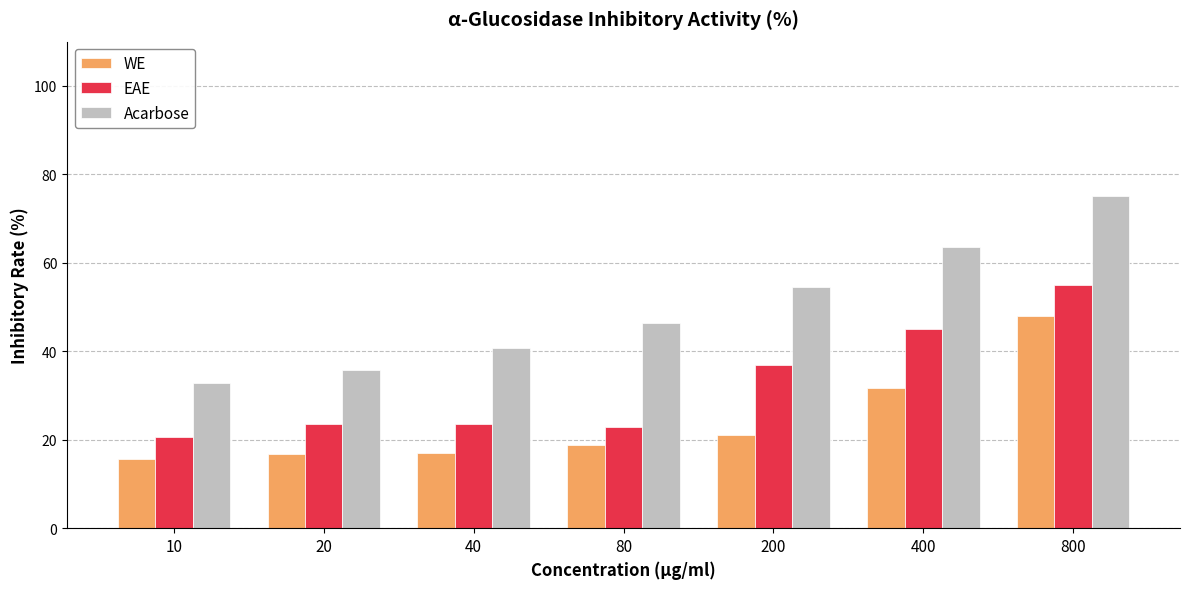

At which category is the sum across all series the highest?

800